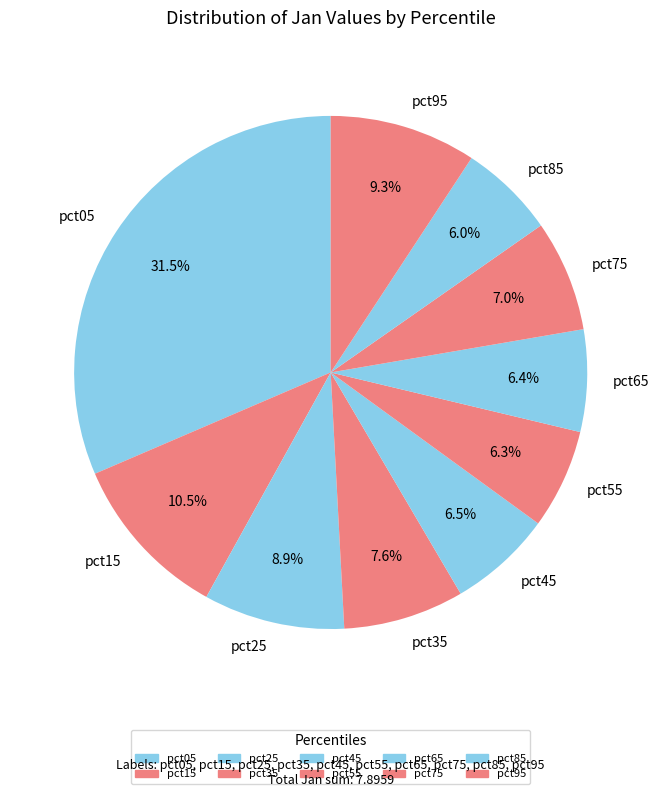

Is it true that pct15 is 1% of the pie?

False